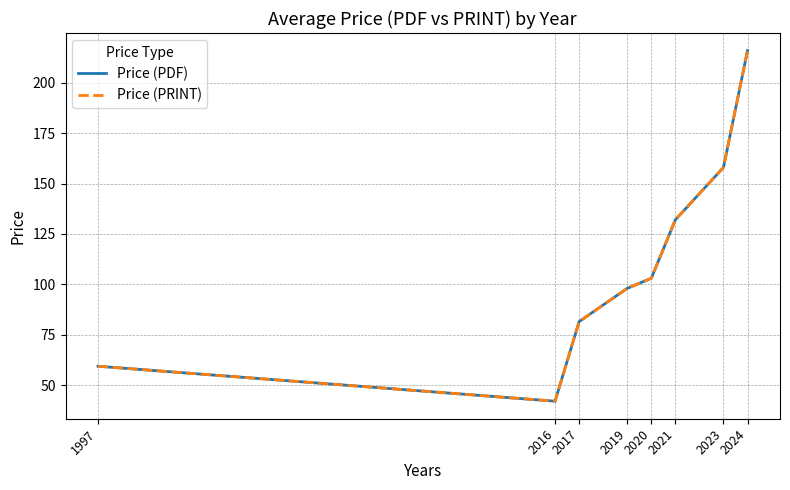

True or false: Price (PDF) and Price (PRINT) cross at least once.

False